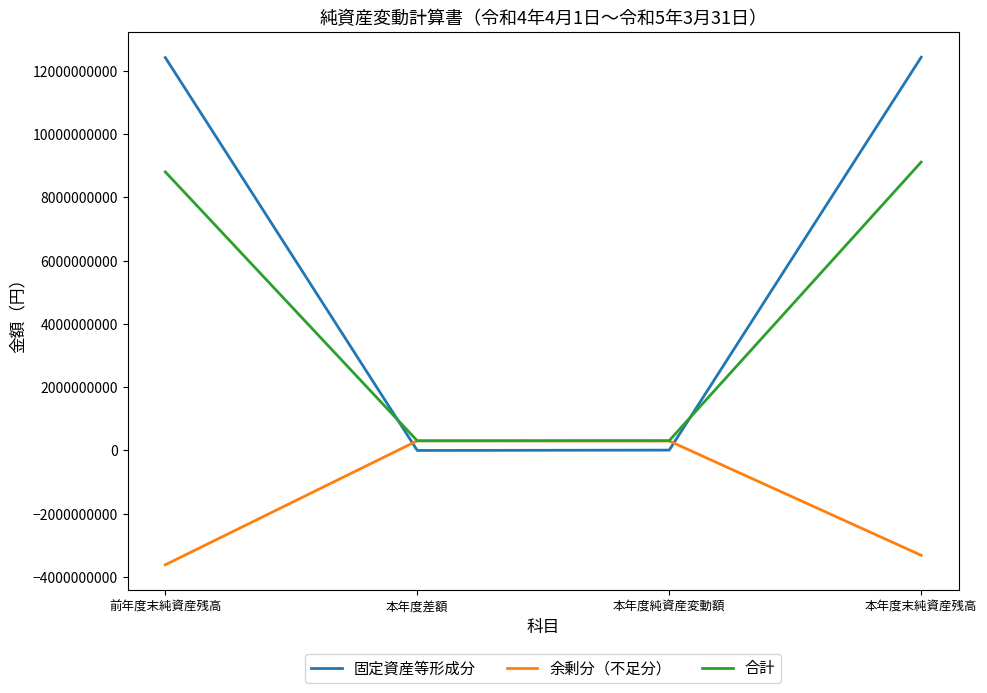

Where is 余剰分（不足分） nearest to the value -1653479319?

本年度末純資産残高